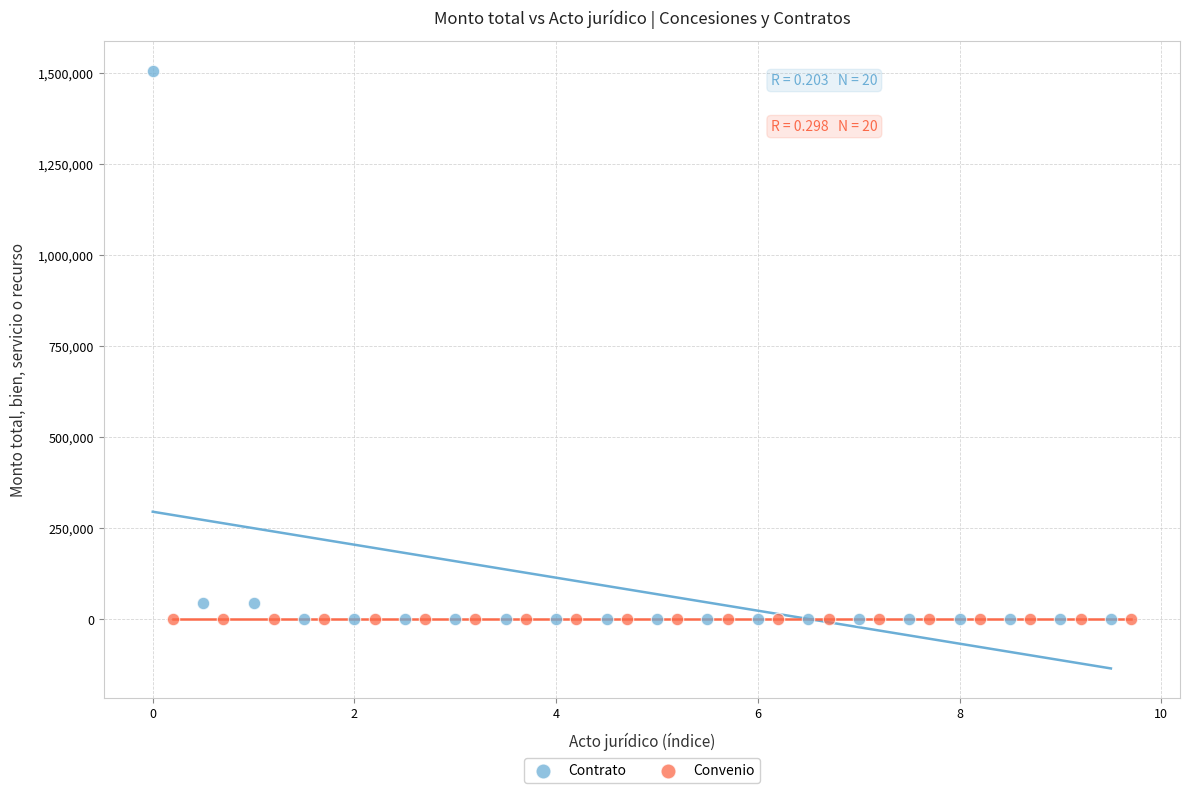

Which series reaches the maximum Y coordinate?

Contrato